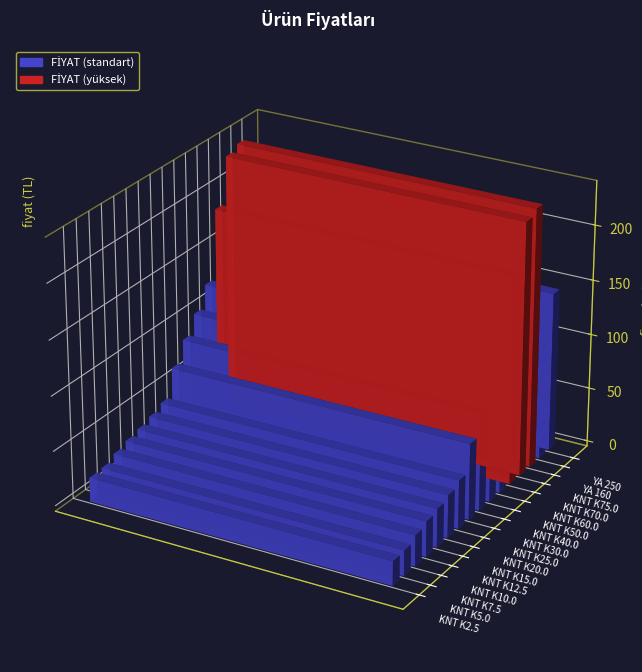

What is the difference between the maximum and minimum values?

213